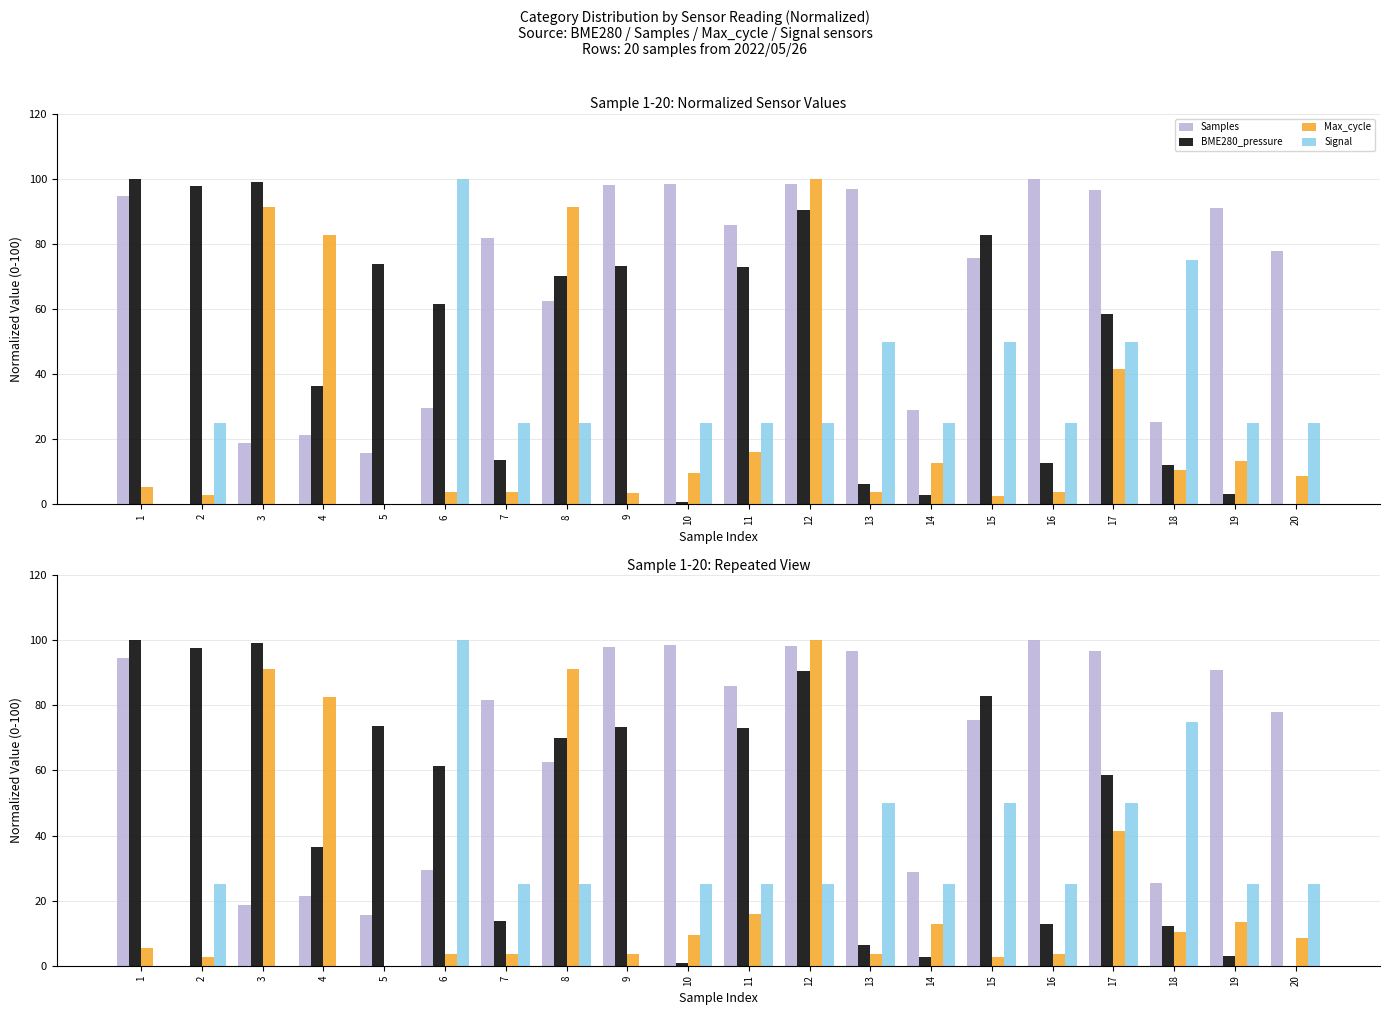

What is the value of the Max_cycle bar at the 18th from the left?

10.4